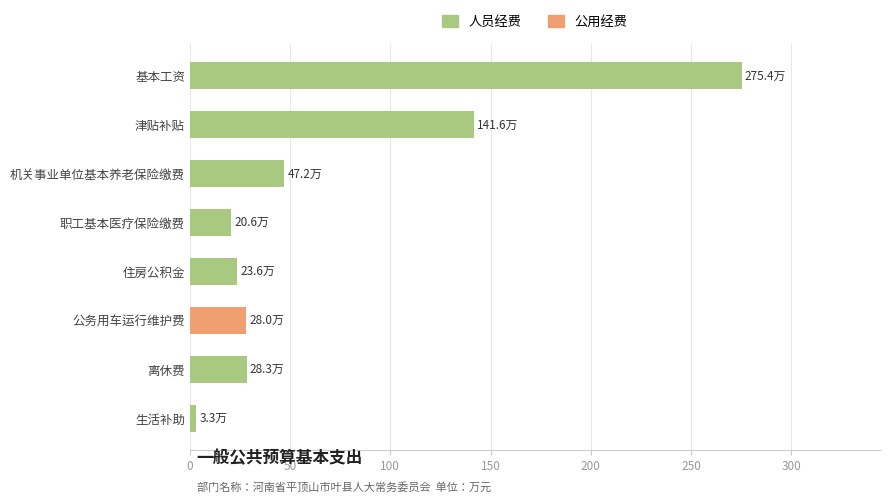

Read the 人员经费 value at 津贴补贴.

141.6